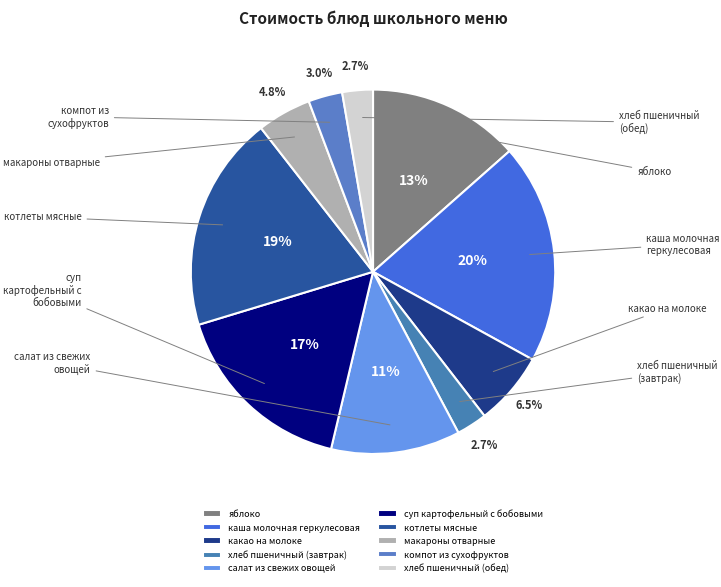

Is there a majority slice in this chart?

No